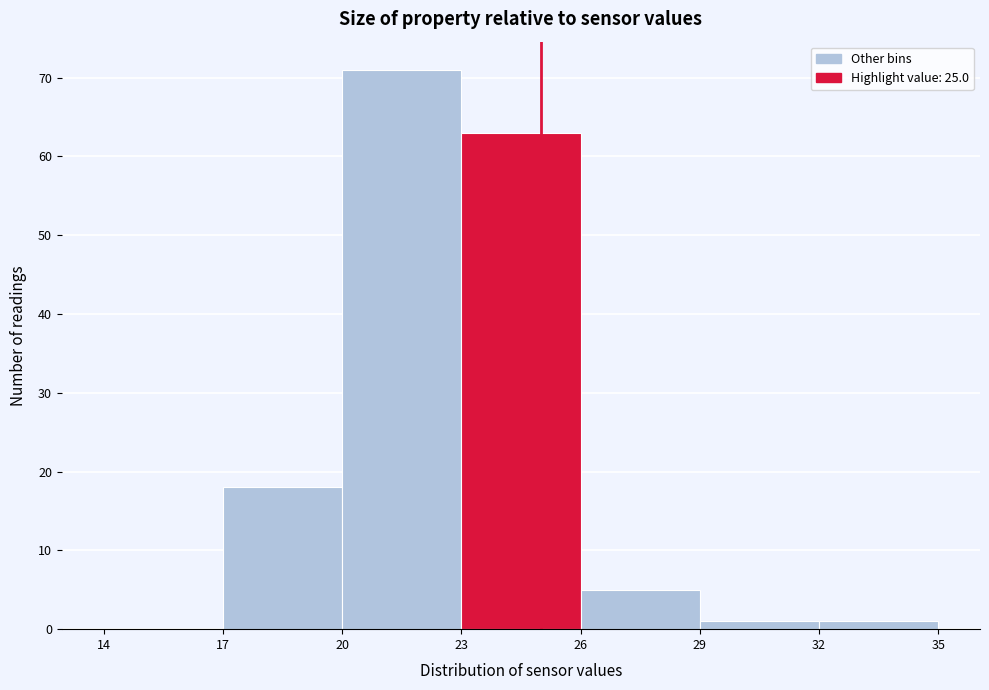

Reading left to right, transcribe this chart: for each bar, give the range it covers on the x-axis and its height. The values are not printed on the chart, so give them approximately, as read against the axis.

14 to 17: 0
17 to 20: 18
20 to 23: 71
23 to 26: 63
26 to 29: 5
29 to 32: 1
32 to 35: 1